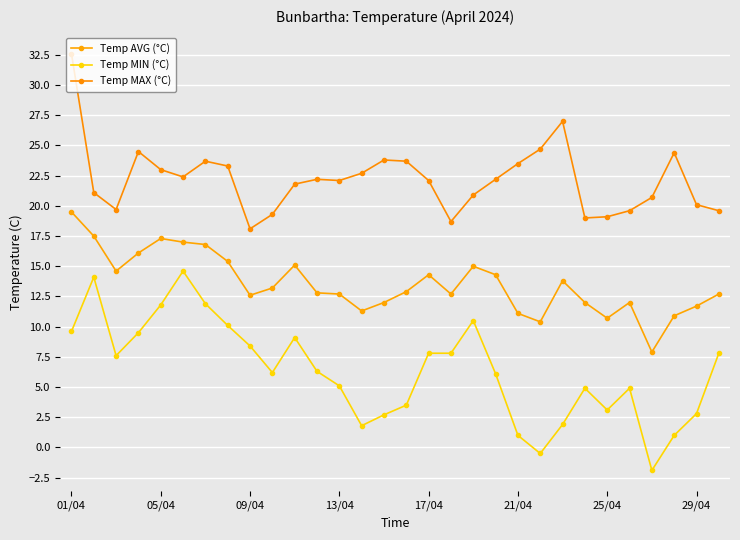

What is the minimum value for Temp MIN (°C)?

-1.9